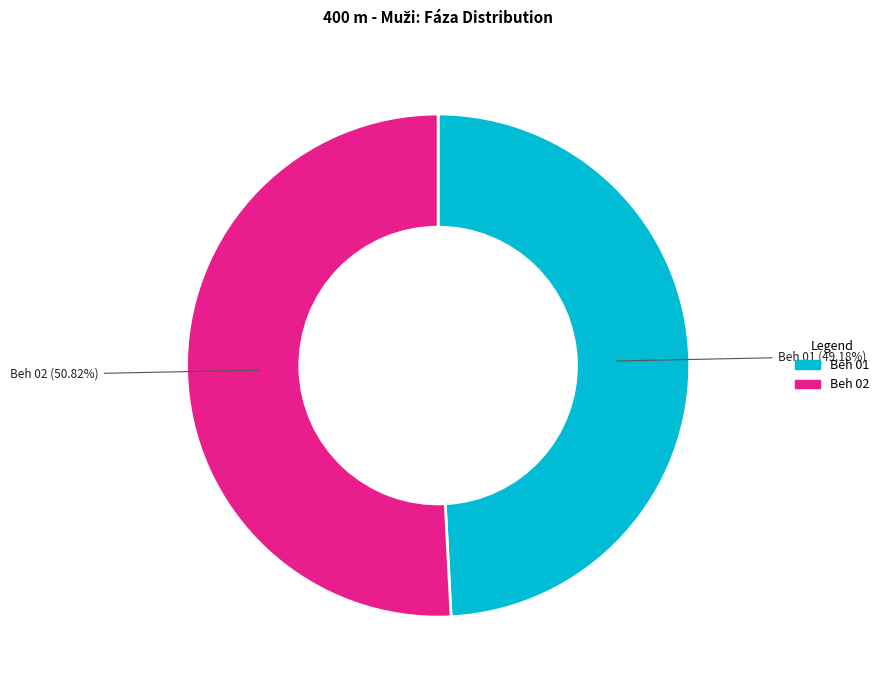

True or false: Beh 01 accounts for 58% of the total.

False